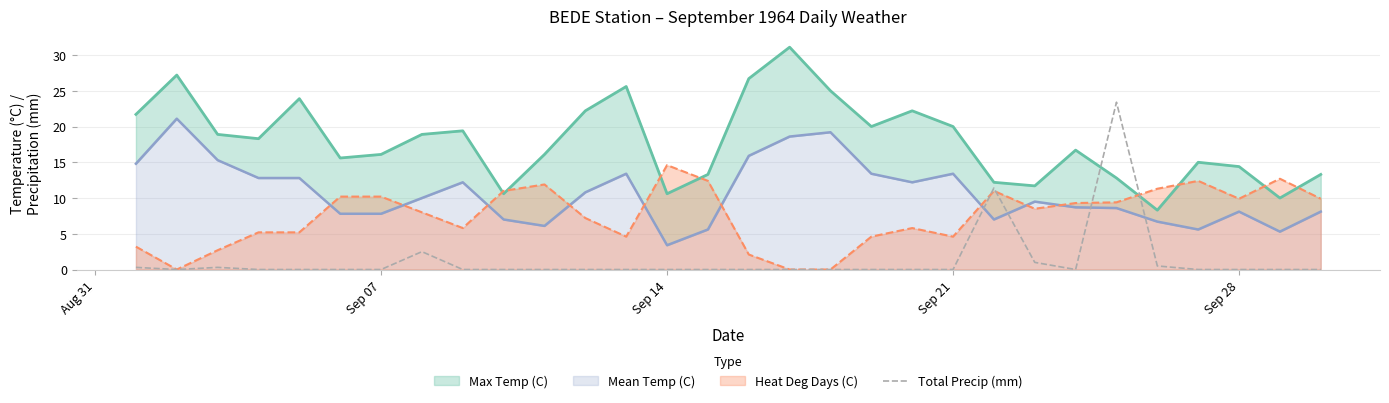

Is it true that Total Precip (mm) equals -12.1 at Sep 21?

False